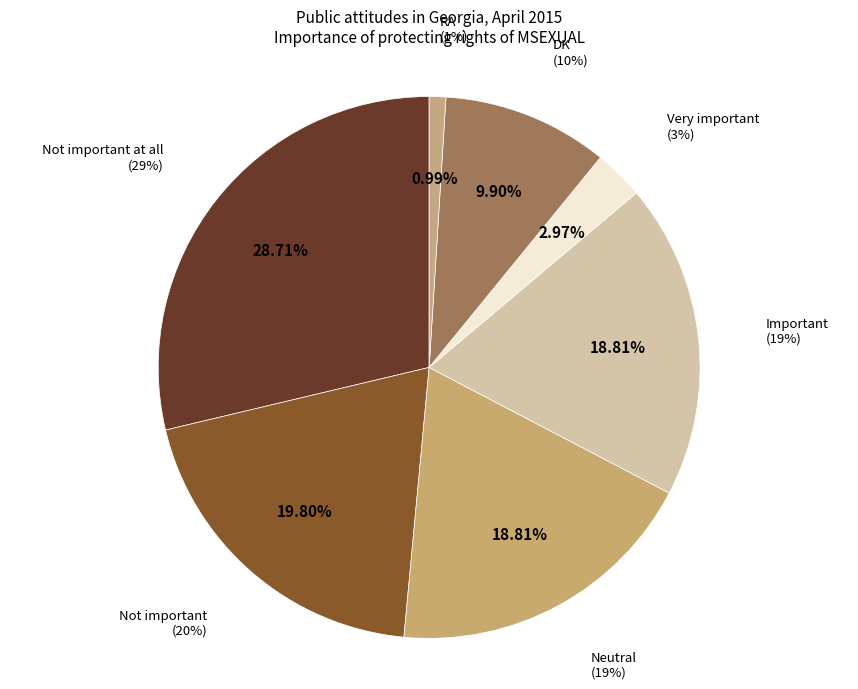

To the nearest percent, what percentage of the pie is DK?

10%